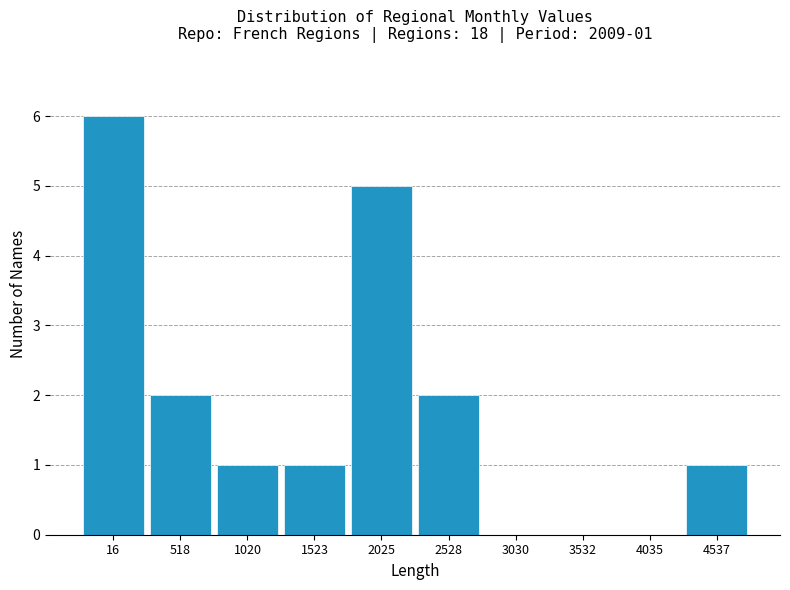

Reading left to right, what are all the values shown in this chart?

16=6	518=2	1020=1	1523=1	2025=5	2528=2	3030=0	3532=0	4035=0	4537=1